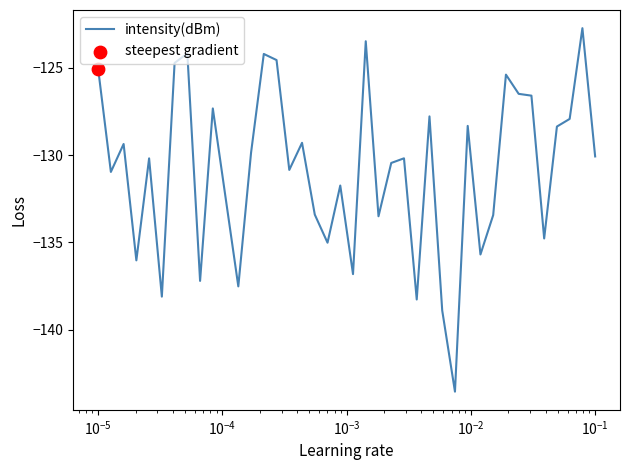

What is the difference between the maximum and minimum values?

20.8